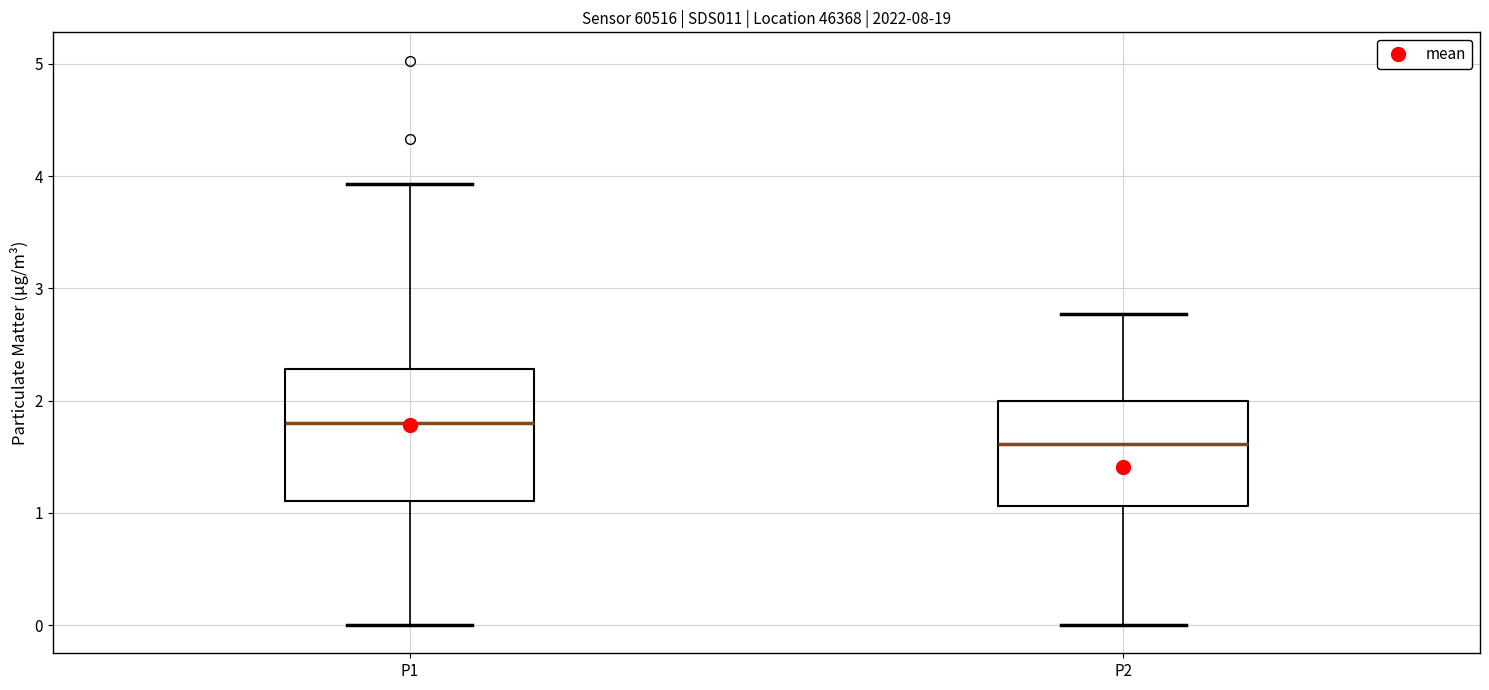

Where does the median line of the box for P2 sit on the y-axis? The values are not printed on the chart, so give them approximately, as read against the axis.

1.6